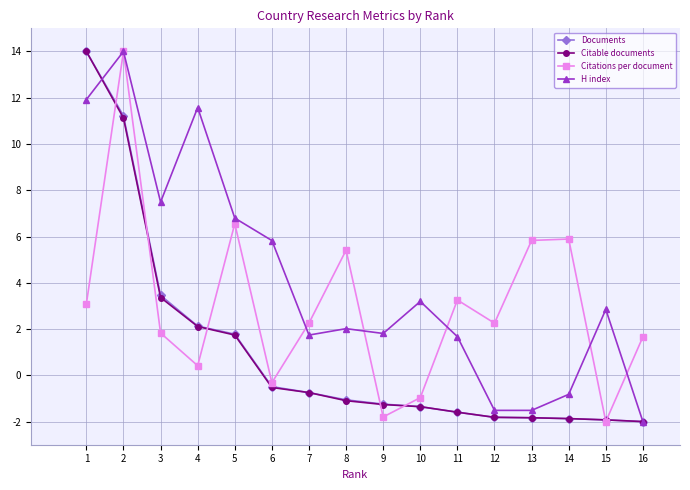

What is the difference between the highest and lowest values at 5?

5.1